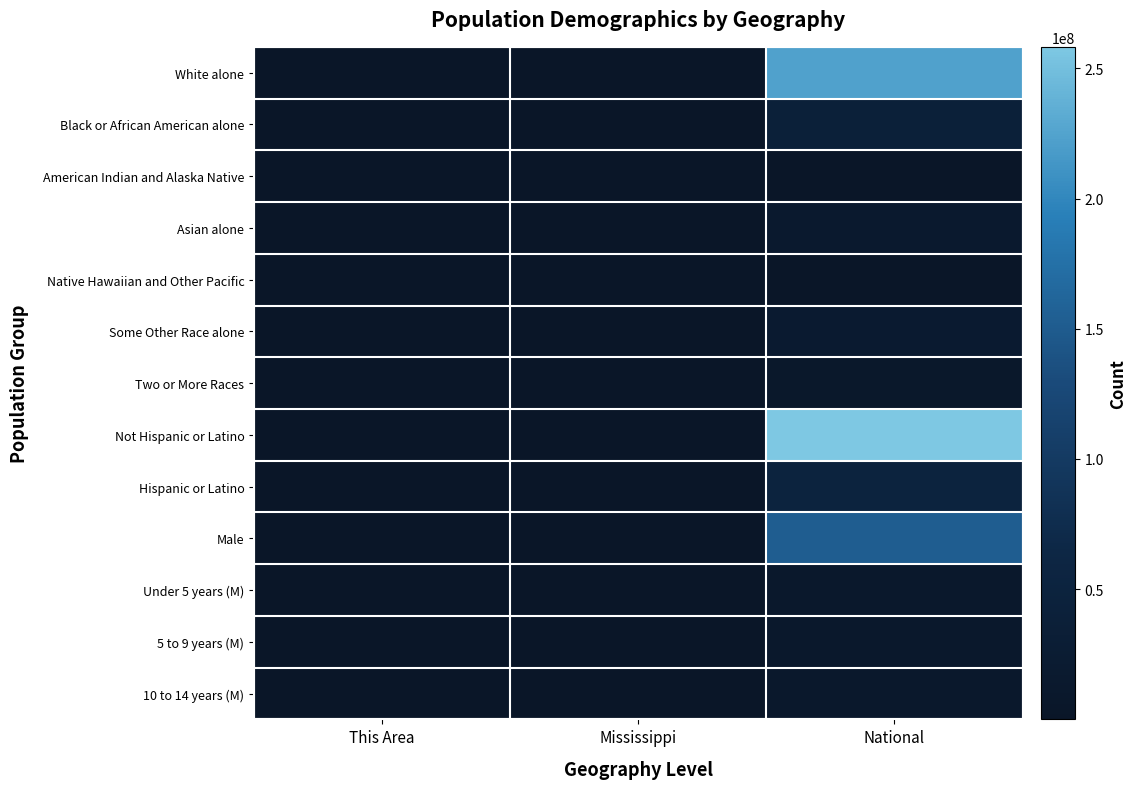

Which label corresponds to the smallest value in the chart?

This Area